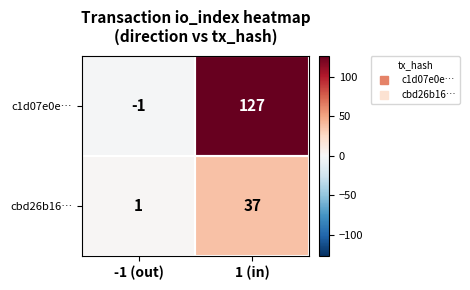

What is the difference between the maximum and minimum values in the c1d07e0e… series?

128